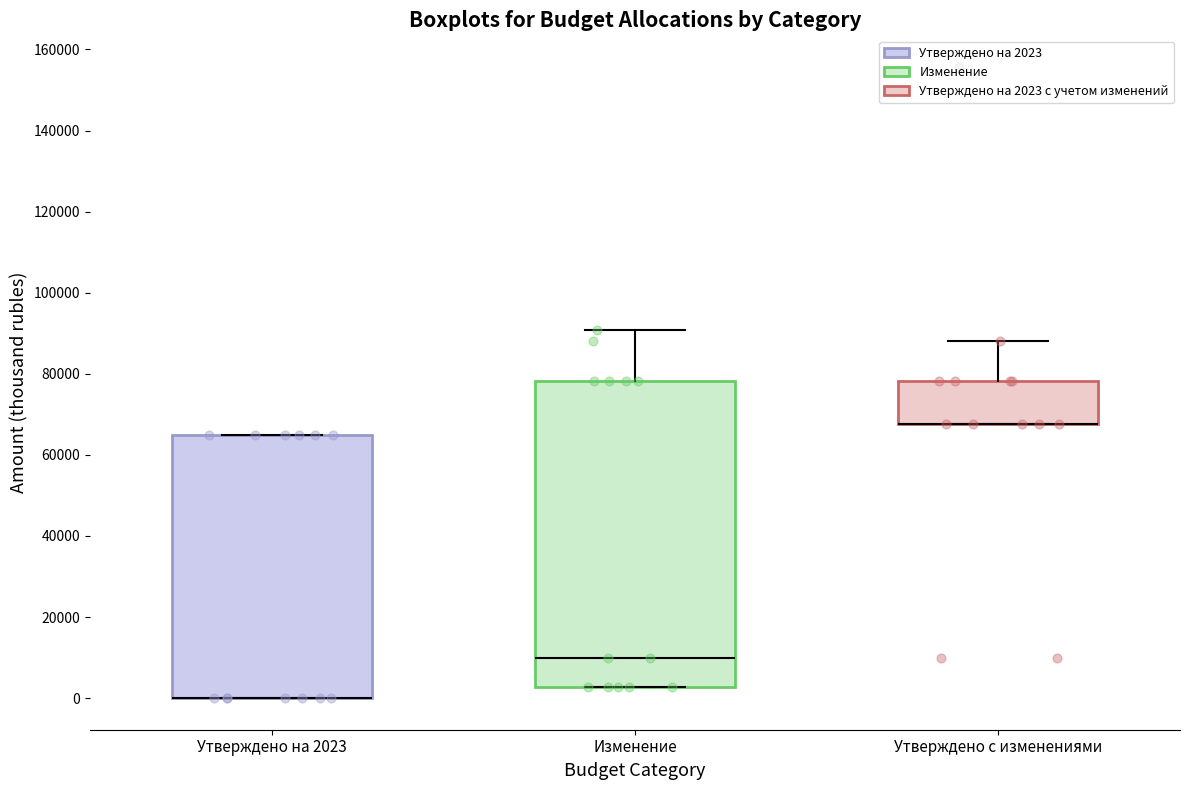

Reading left to right, read every box against the y-axis: the position of its median line, the range the box covers, and the ends of its whiskers. The values are not printed on the chart, so give them approximately, as read against the axis.

Утверждено на 2023: median 0 (drawn on the box's lower edge), box 0 to 64000, whiskers 0 to 64000
Изменение: median 10000, box 2000 to 78000, whiskers 2000 to 90000
Утверждено с изменениями: median 68000 (drawn on the box's lower edge), box 68000 to 78000, whiskers 68000 to 88000